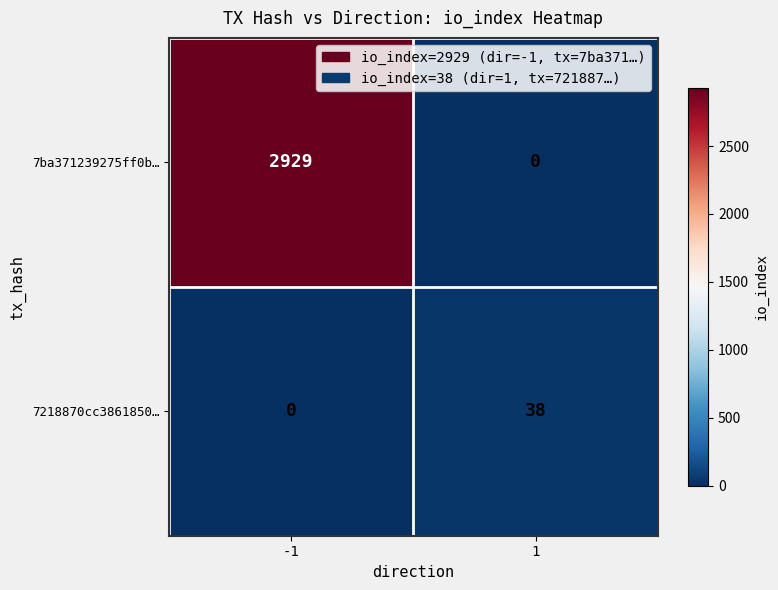

What is the total value across all series at 1?

38